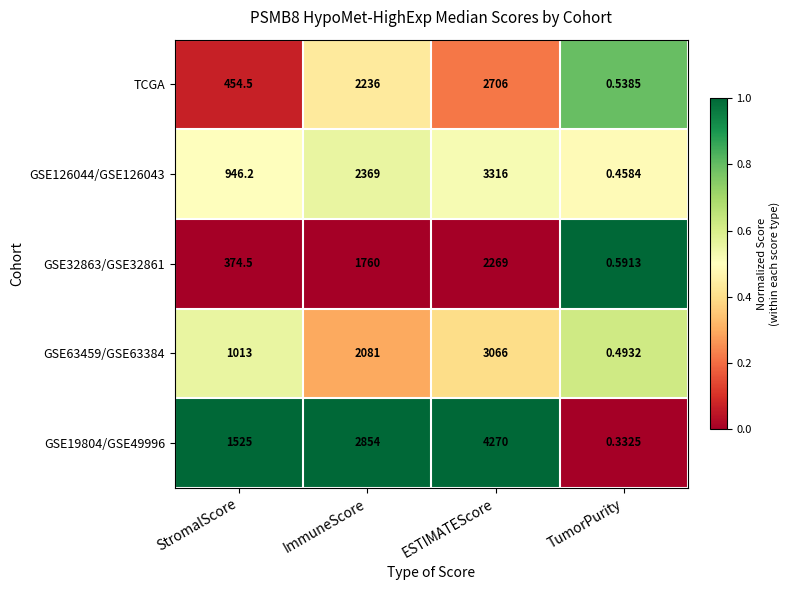

At TumorPurity, list the series in order from largest to smallest.

GSE32863/GSE32861, TCGA, GSE63459/GSE63384, GSE126044/GSE126043, GSE19804/GSE49996